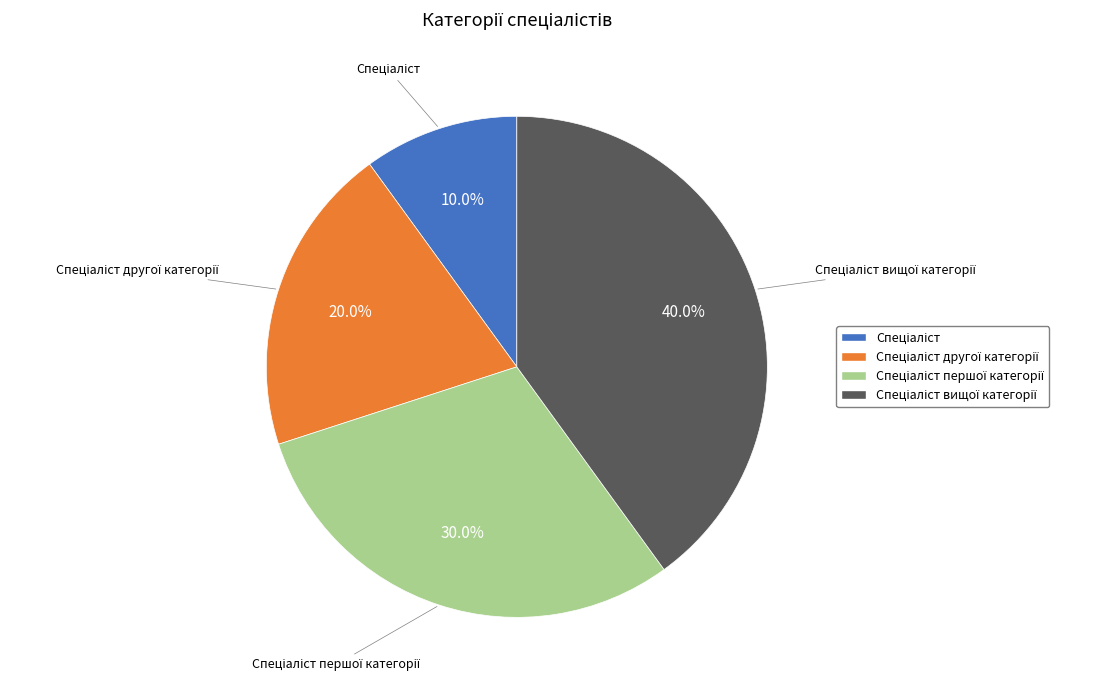

Does any single category account for the majority?

No